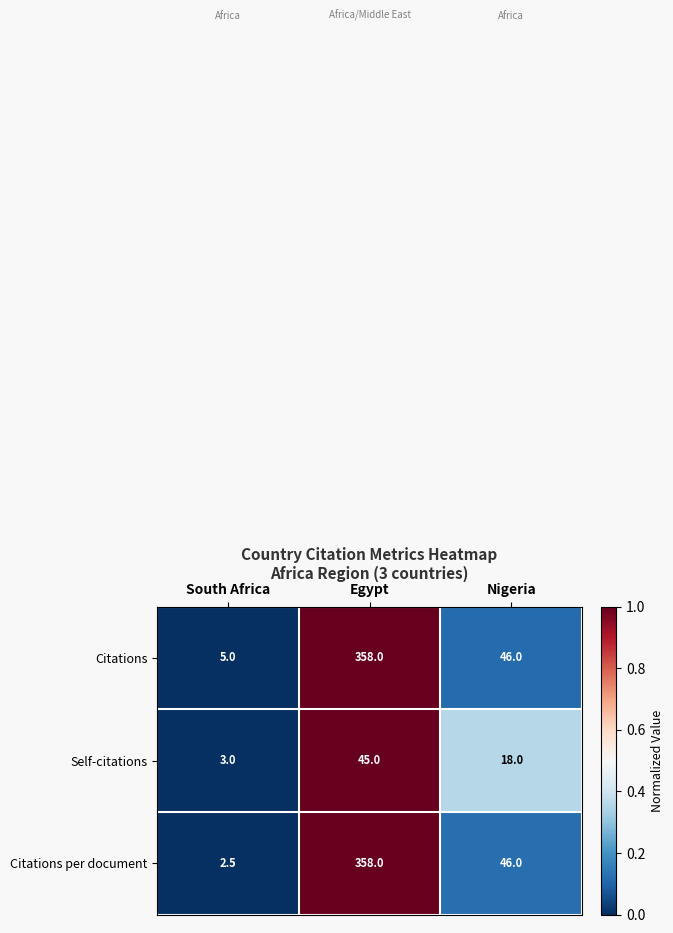

The value of Citations per document at Egypt is 358.0. True or false?

True